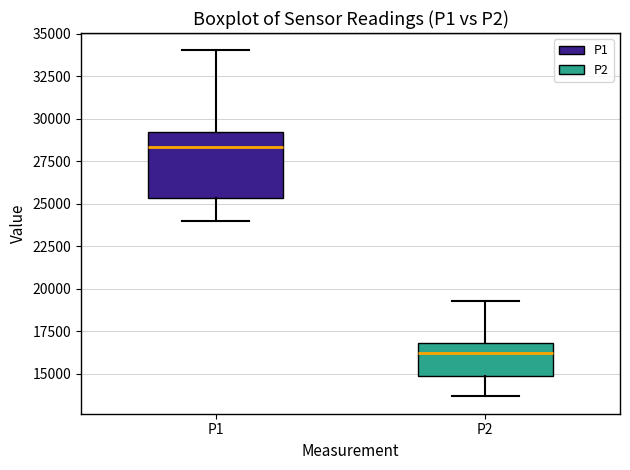

Reading left to right, transcribe this box plot: for each box, give where its median line is, the range the box spans, and where its two whiskers end, as read against the y-axis. The values are not printed on the chart, so give them approximately, as read against the axis.

P1: median 28500, box 25500 to 29000, whiskers 24000 to 34000
P2: median 16000, box 15000 to 17000, whiskers 13500 to 19500